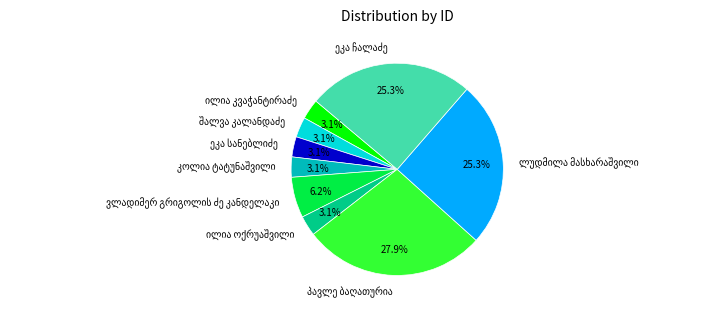

Does any single category account for the majority?

No